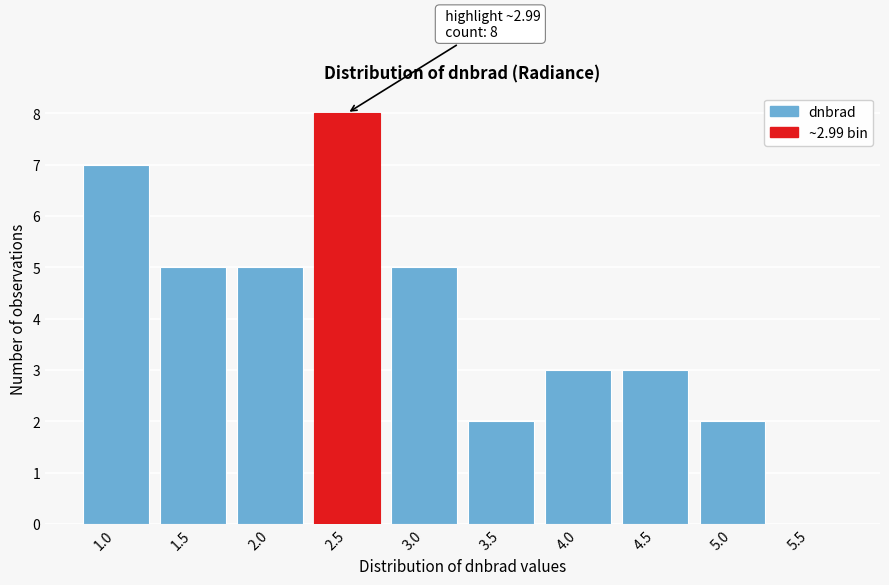

Reading left to right, list all the values displayed in this chart.

1.0=7	1.5=5	2.0=5	2.5=8	3.0=5	3.5=2	4.0=3	4.5=3	5.0=2	5.5=0